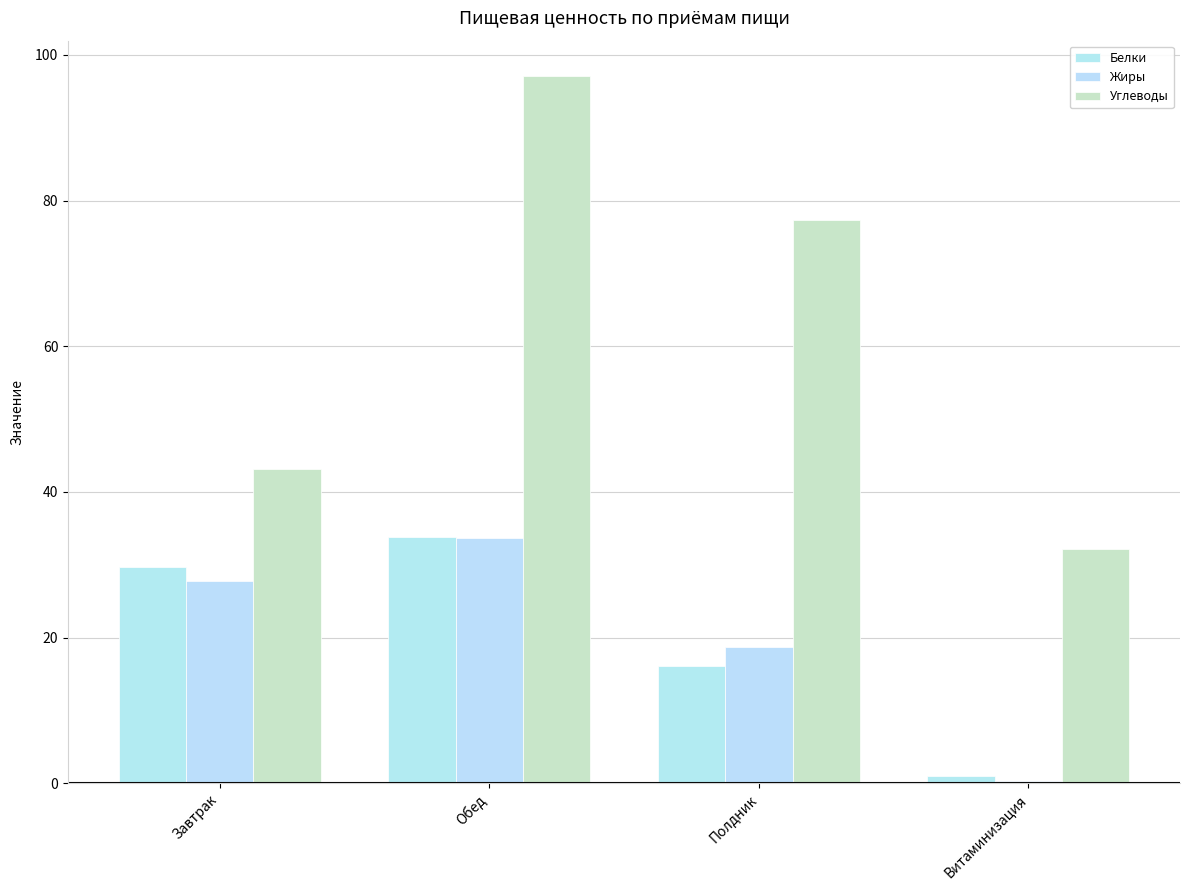

Which series has the widest spread of values?

Углеводы